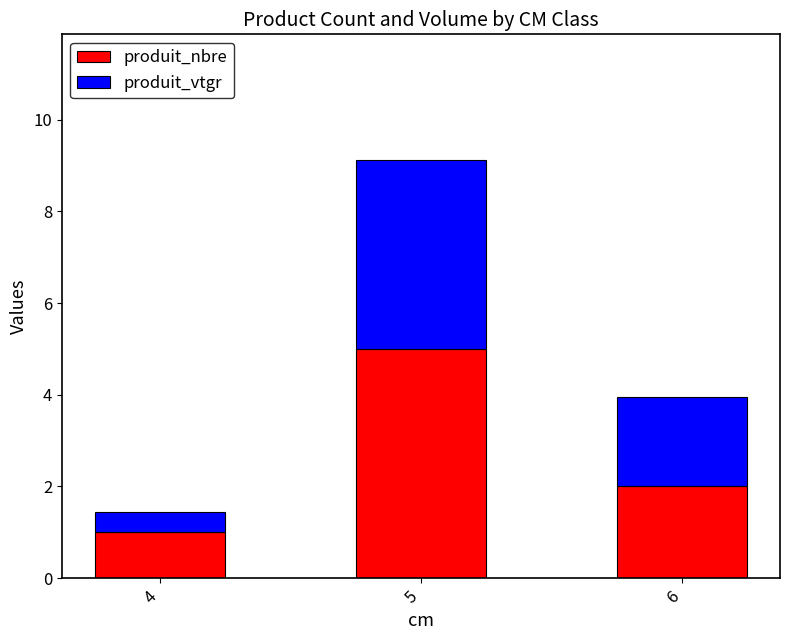

How many categories are shown in the chart?

3